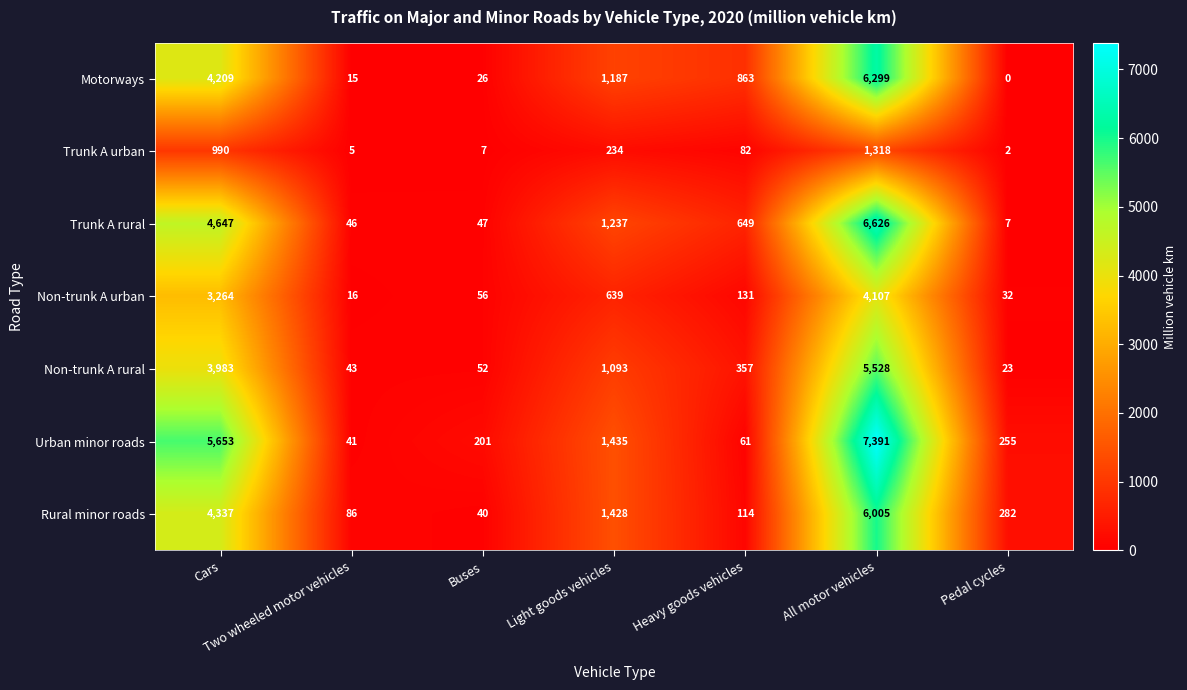

Which series has the largest range (max minus min)?

Urban minor roads